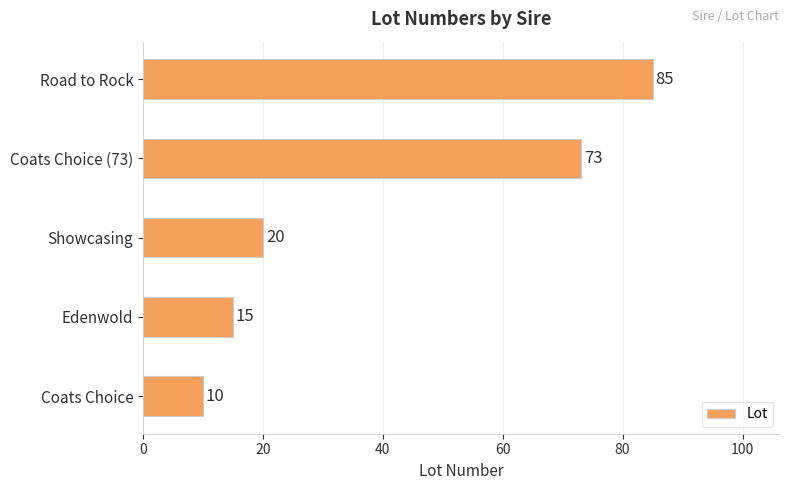

Reading bottom to top, transcribe all the data shown in this chart.

Coats Choice=10	Edenwold=15	Showcasing=20	Coats Choice (73)=73	Road to Rock=85